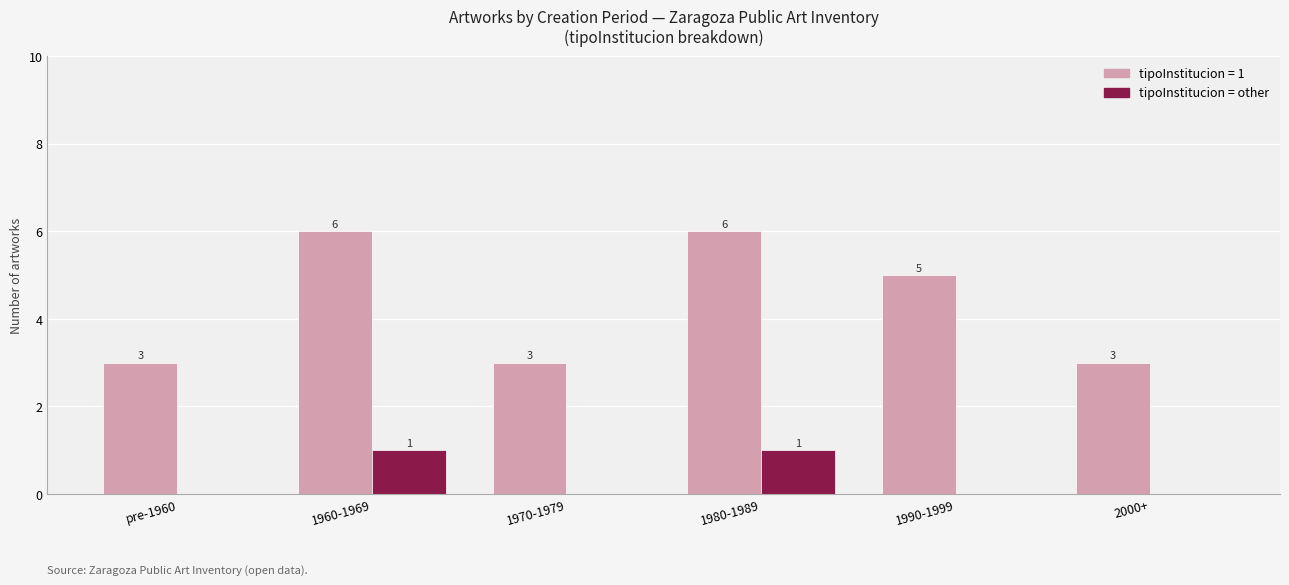

The value of tipoInstitucion = other at 2000+ is -1. True or false?

False